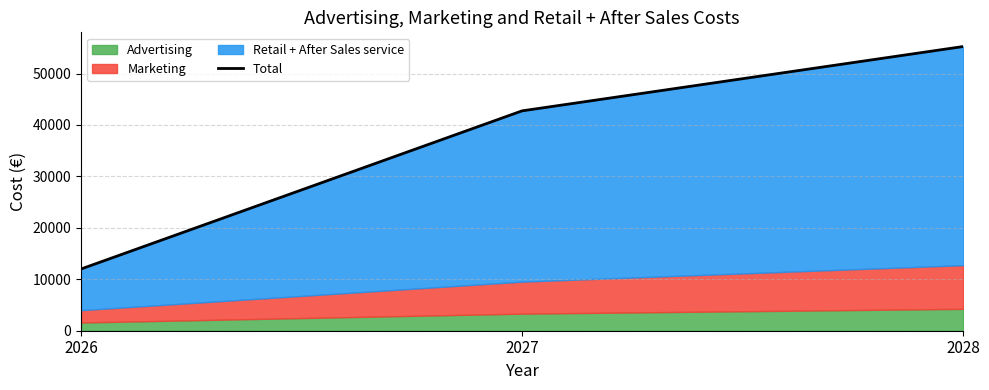

What is the value of the 1st point from the left?

12000